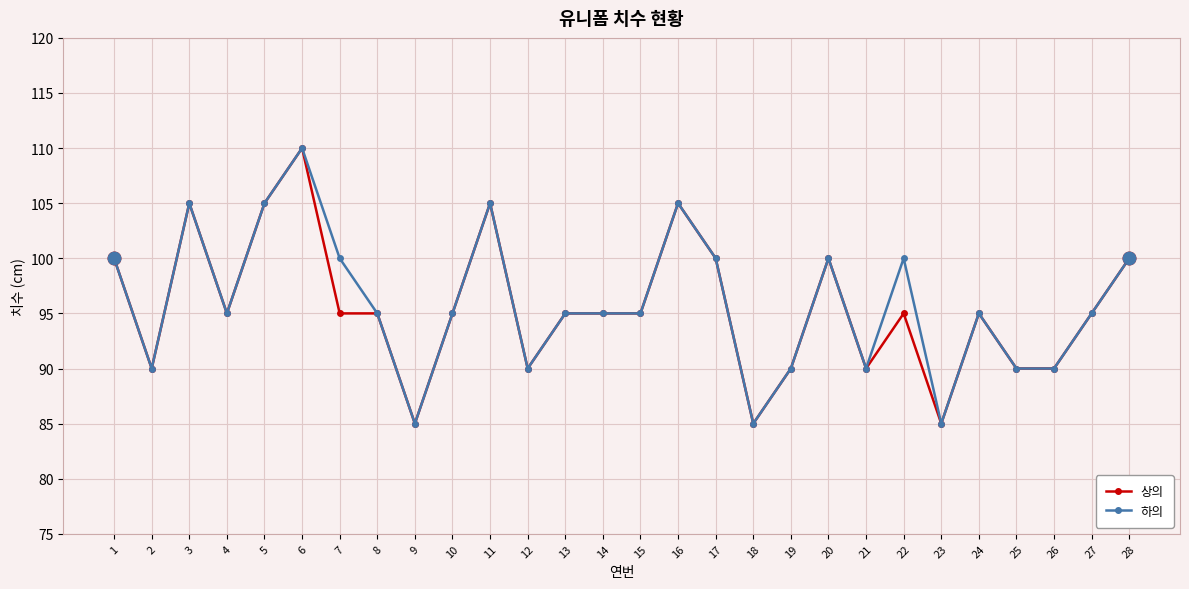

The 하의 series shows 100 at 22. True or false?

True